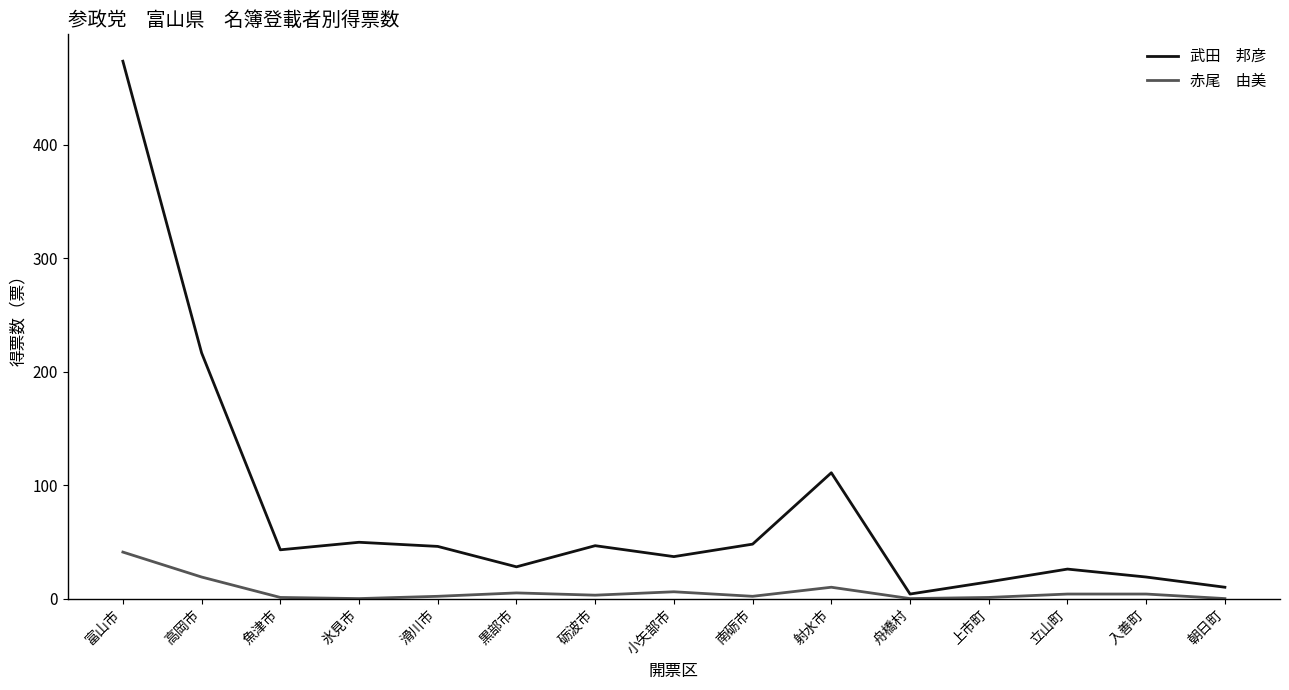

What position from the right is 高岡市?

14